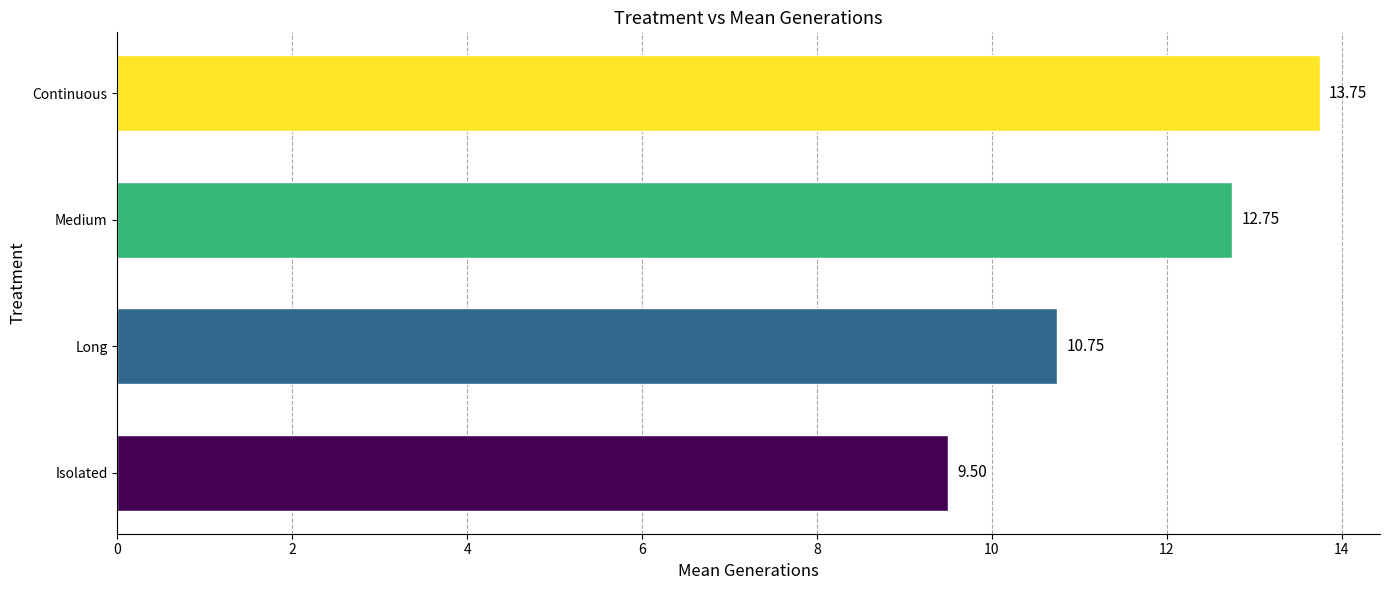

At which category does the chart reach its peak across all series?

Continuous